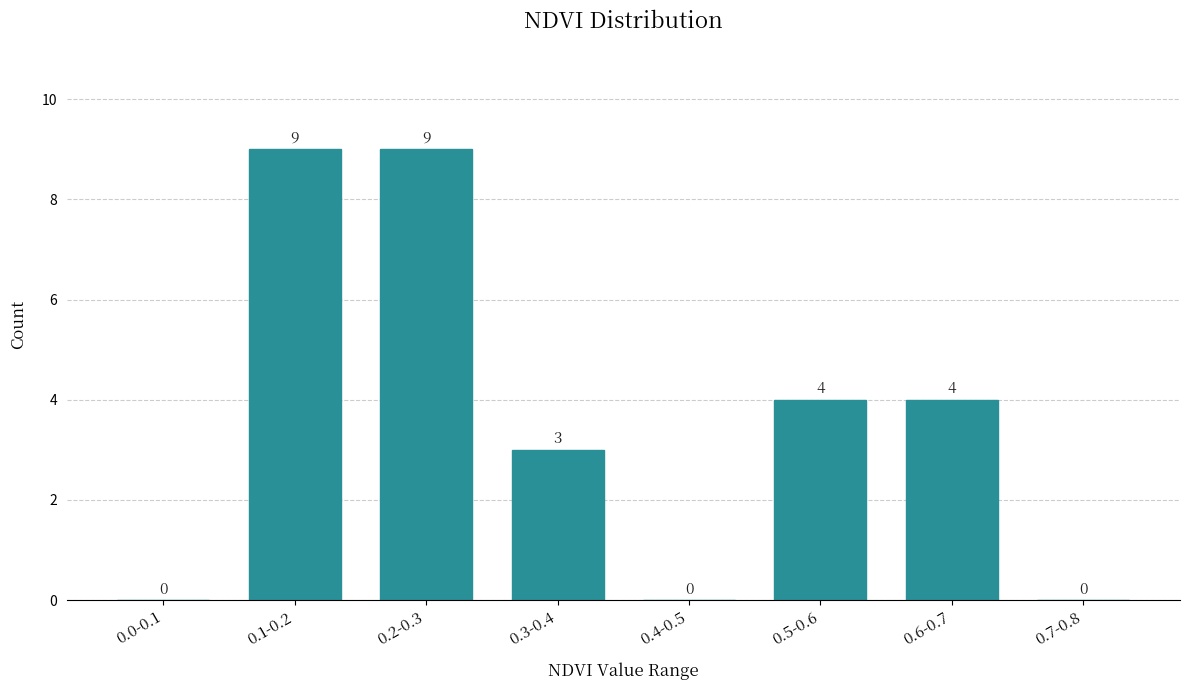

Reading right to left, list all the values displayed in this chart.

0.7-0.8=0	0.6-0.7=4	0.5-0.6=4	0.4-0.5=0	0.3-0.4=3	0.2-0.3=9	0.1-0.2=9	0.0-0.1=0